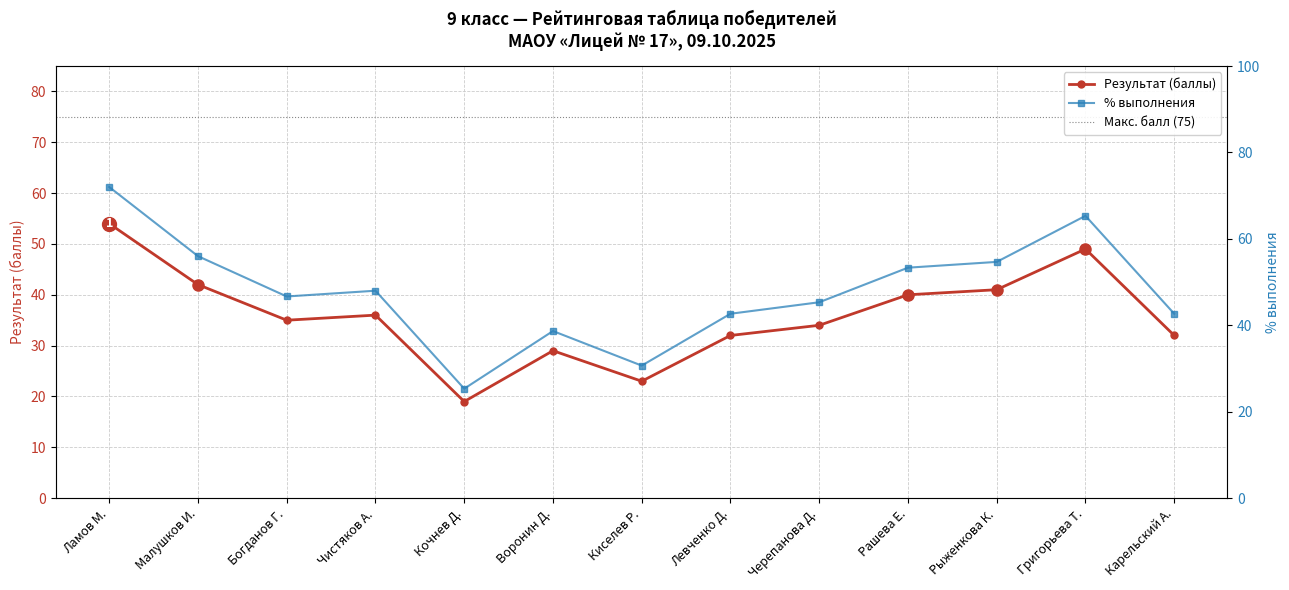

How many data points in Баллы (Результат) are less than 35?

6